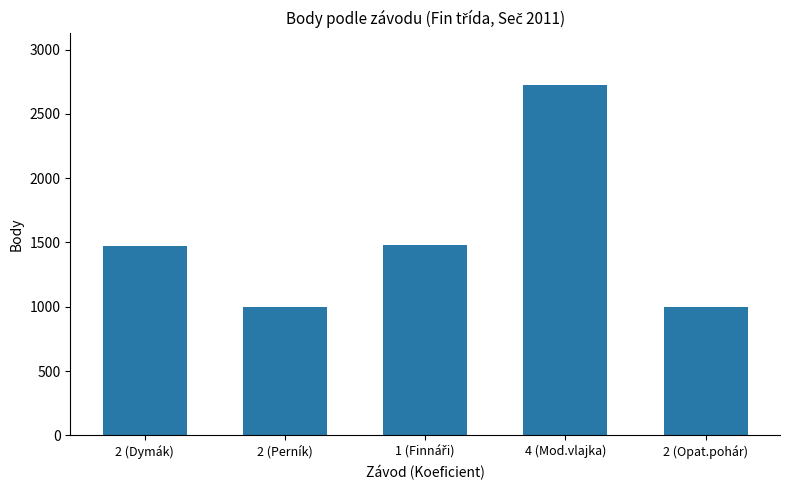

Are the bars horizontal?

No